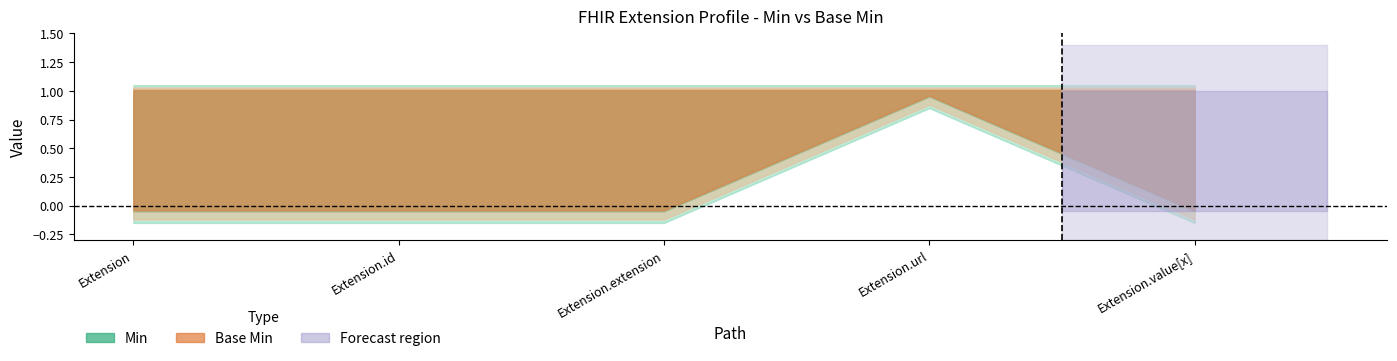

How many interior local peaks does the Min series have?

1